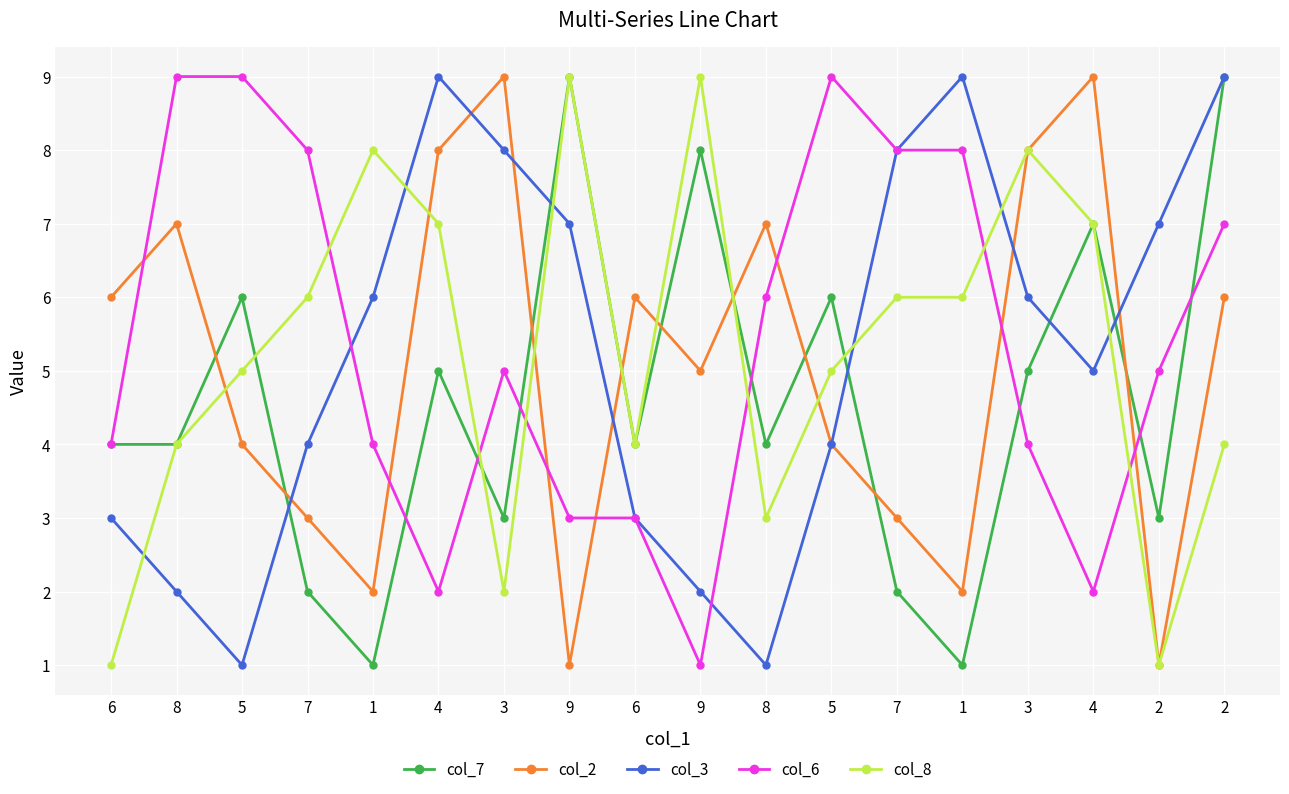

How many lines are shown in the chart?

5